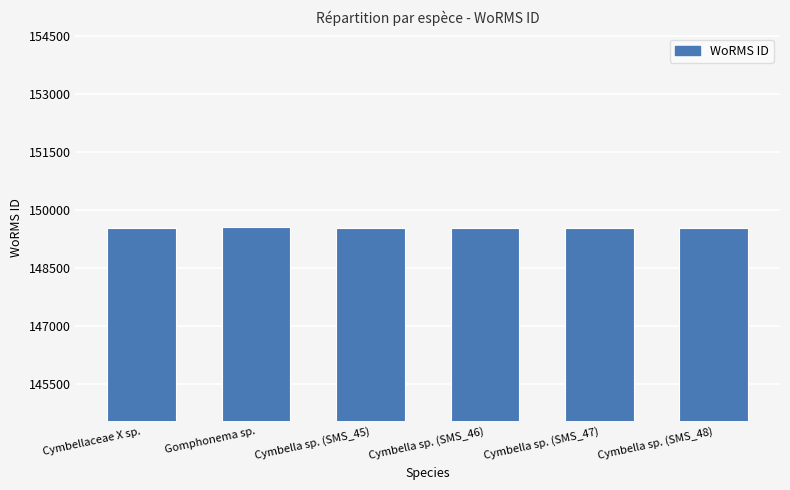

What is the sum of the values at Cymbella sp. (SMS_48) and Cymbella sp. (SMS_47)?

299076